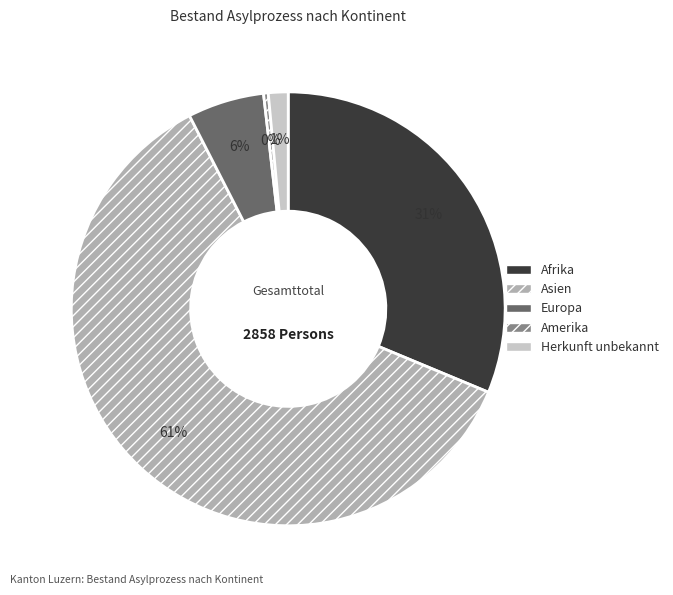

The Asien slice represents 61% of the pie. True or false?

True